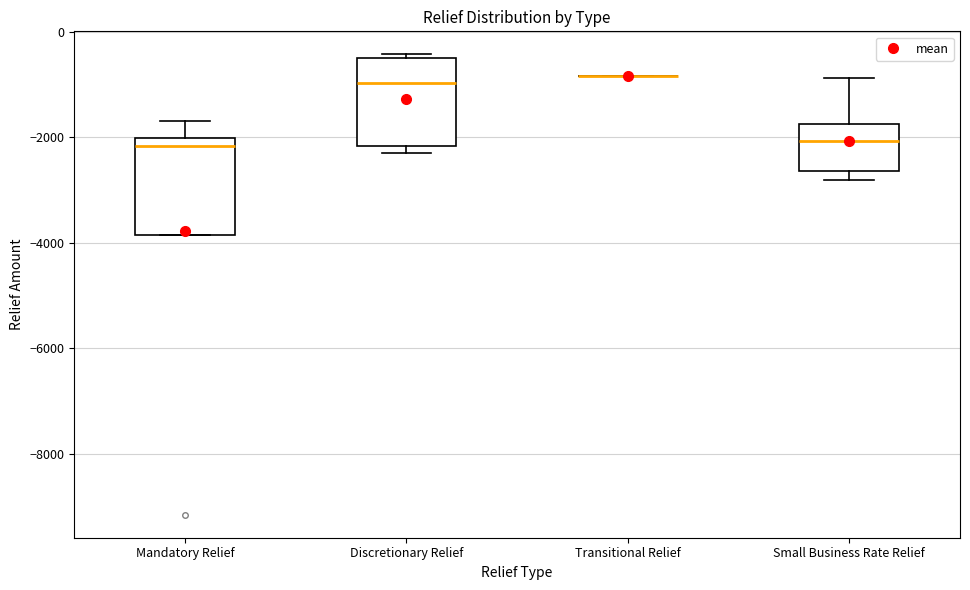

Reading left to right, read every box against the y-axis: the position of its median line, the range the box covers, and the ends of its whiskers. The values are not printed on the chart, so give them approximately, as read against the axis.

Mandatory Relief: median -2200, box -3800 to -2000, whiskers -3800 to -1600
Discretionary Relief: median -1000, box -2200 to -600, whiskers -2200 (just below the box's lower edge) to -400
Transitional Relief: box collapsed to a line at -800, whiskers -800 to -800
Small Business Rate Relief: median -2000, box -2600 to -1800, whiskers -2800 to -800